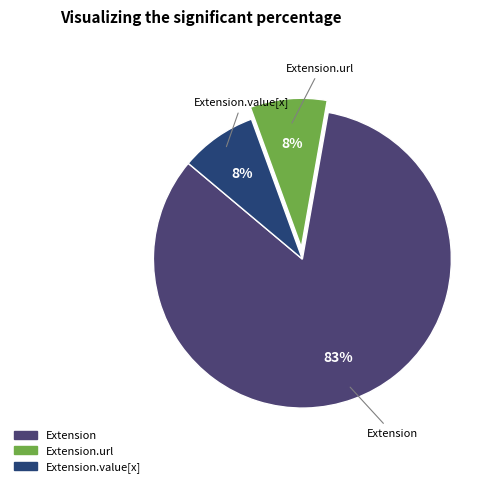

To the nearest percent, what is the average slice percentage?

33%